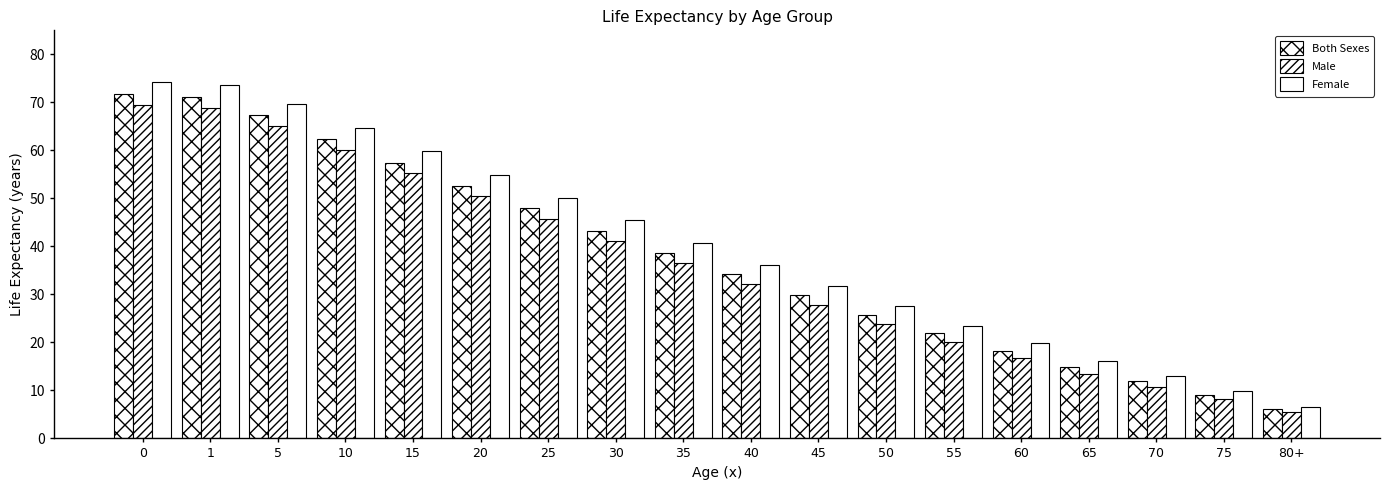

At which label does Female reach its minimum?

80+